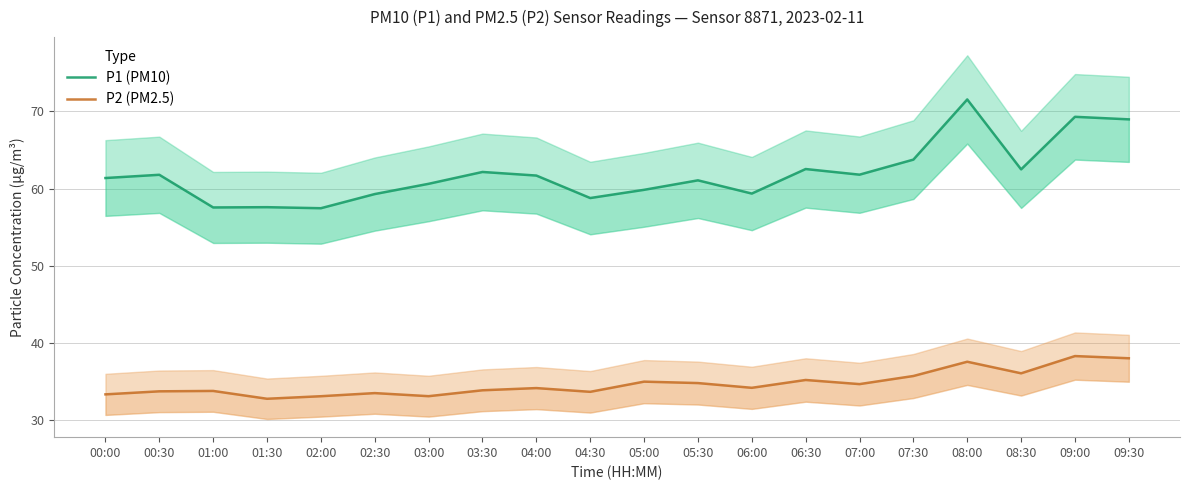

What is the minimum value shown in the chart?

32.8